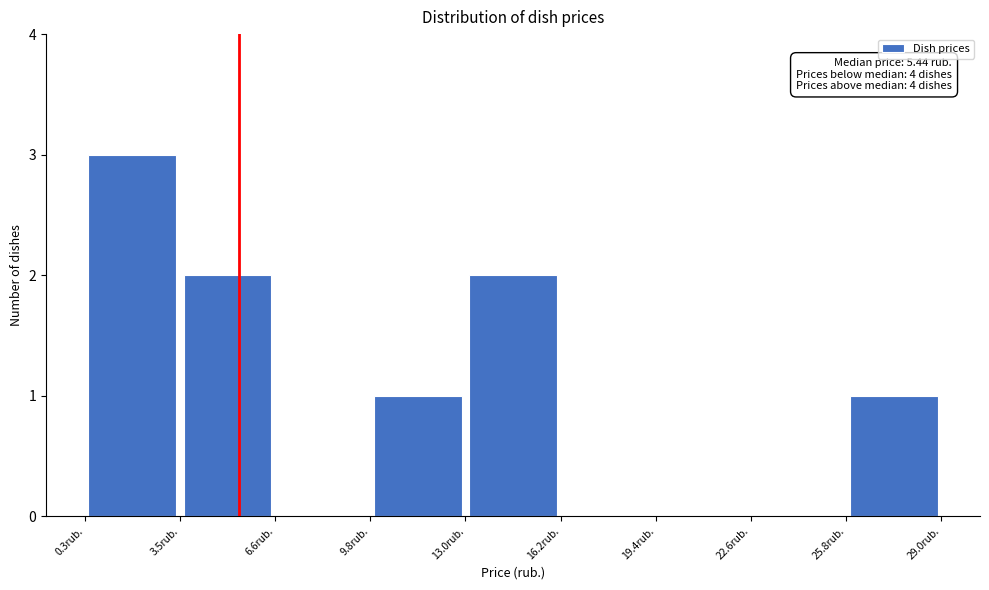

Over which range of the x-axis is the bar tallest?

0.5 to 3.5